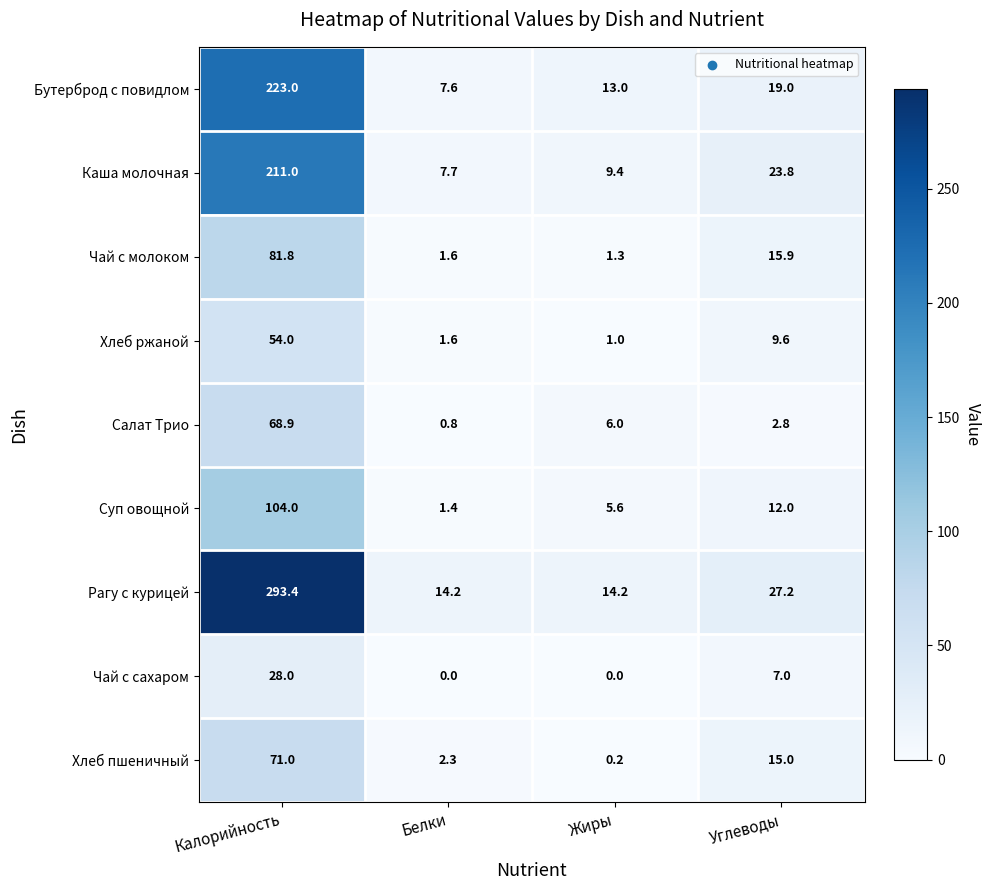

List the series in order of their peak value, highest first.

Рагу с курицей, Бутерброд с повидлом, Каша молочная, Суп овощной, Чай с молоком, Хлеб пшеничный, Салат Трио, Хлеб ржаной, Чай с сахаром